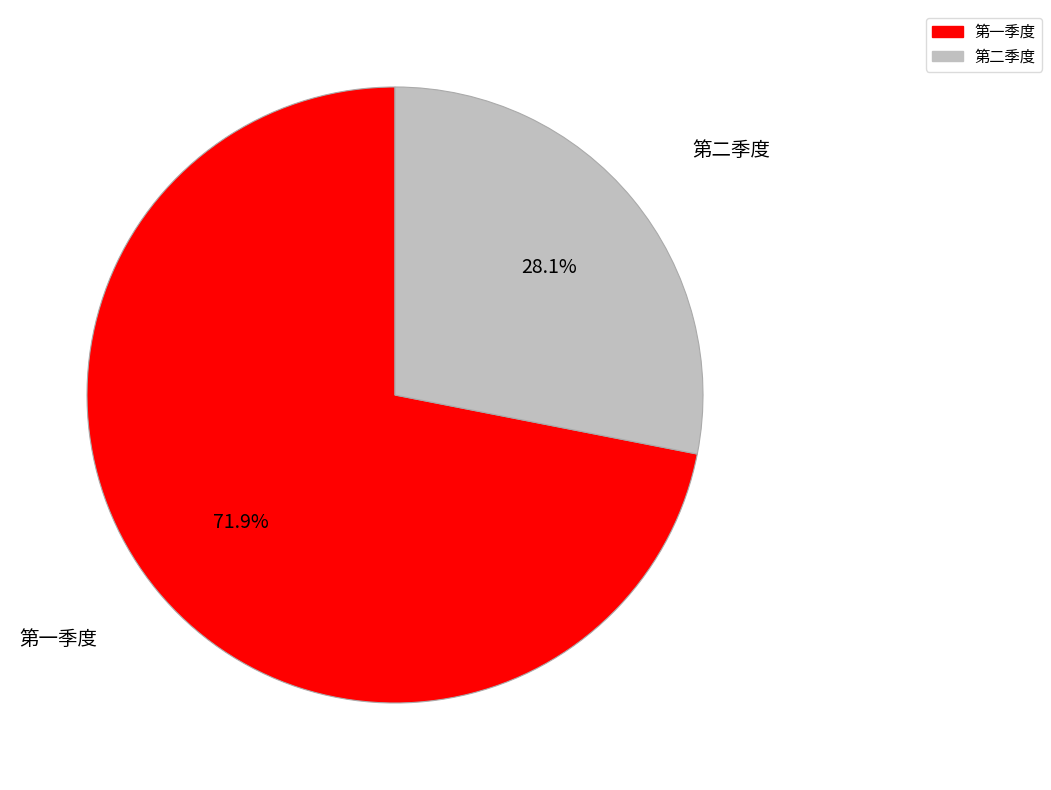

What portion of the pie excludes 第一季度?

28.1%